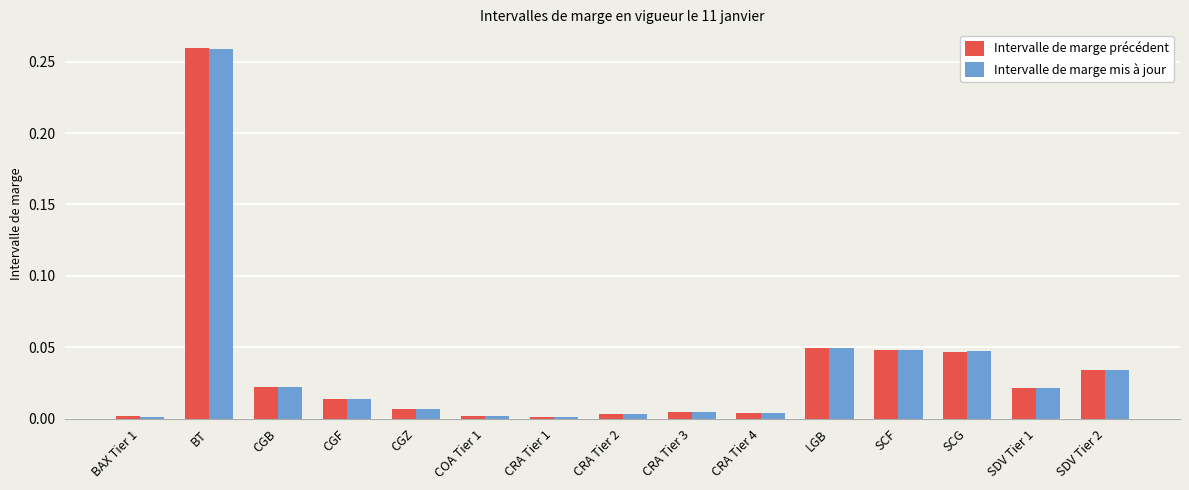

At how many categories does at least one series exceed 0?

15